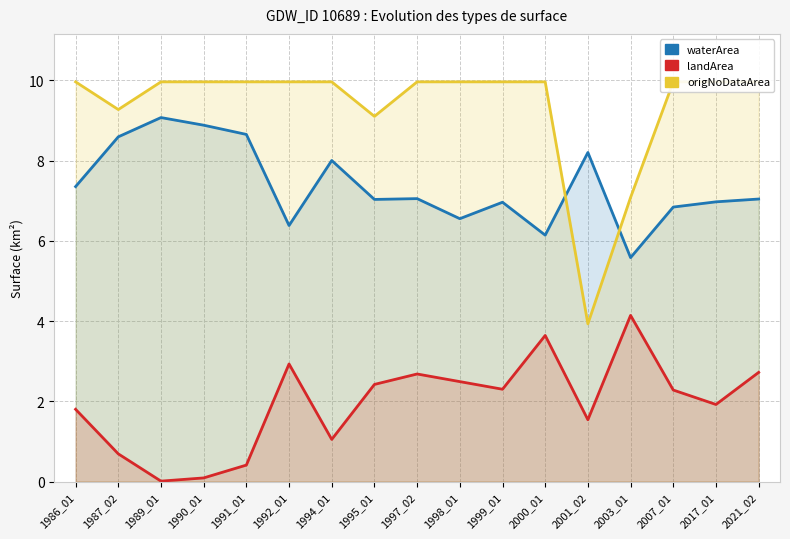

List the series in order of their overall mean, lowest first.

landArea, waterArea, origNoDataArea